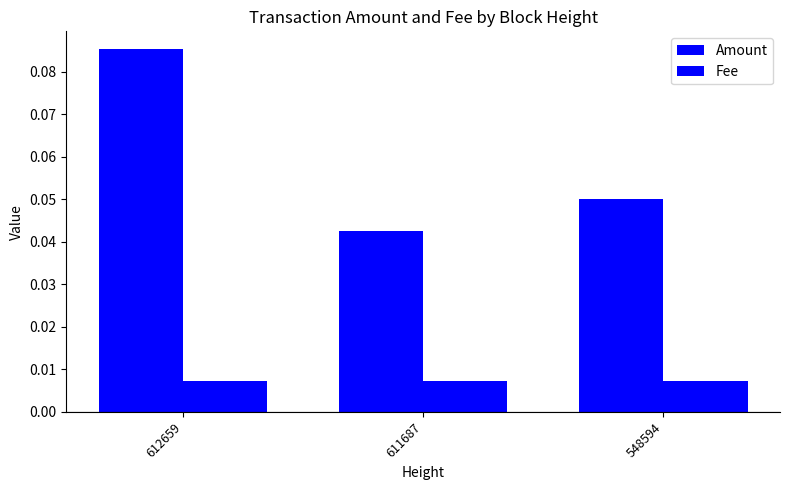

Is it true that Fee equals 0.0 at 612659?

False